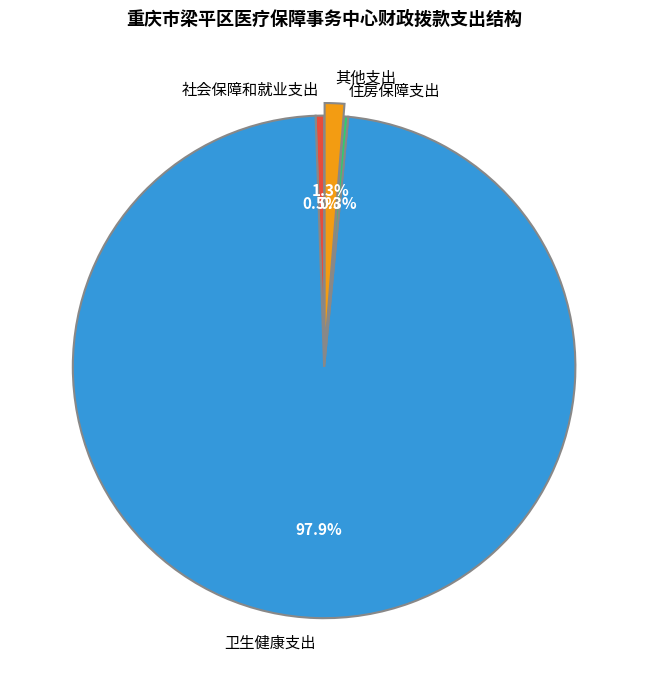

Which slice represents more than half of the pie?

卫生健康支出